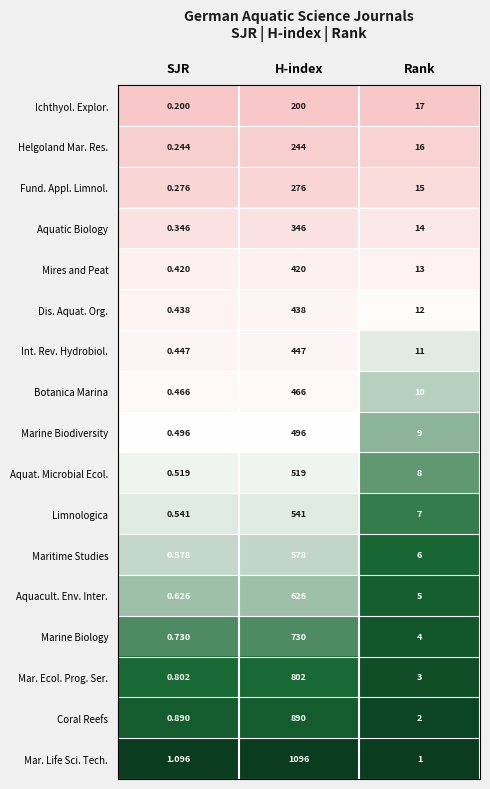

Which label corresponds to the largest value in the chart?

H-index